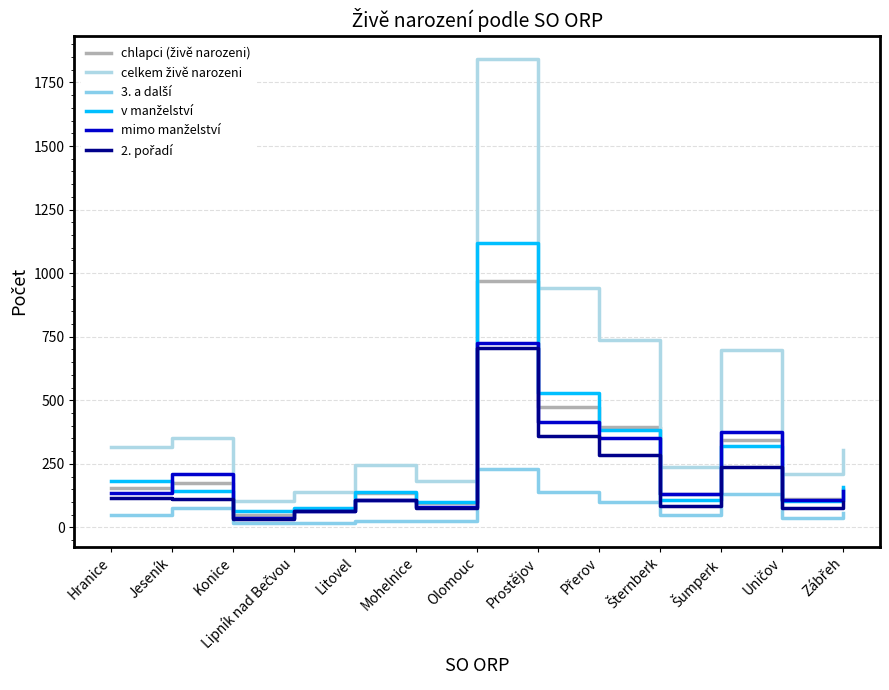

How many lines are shown in the chart?

6